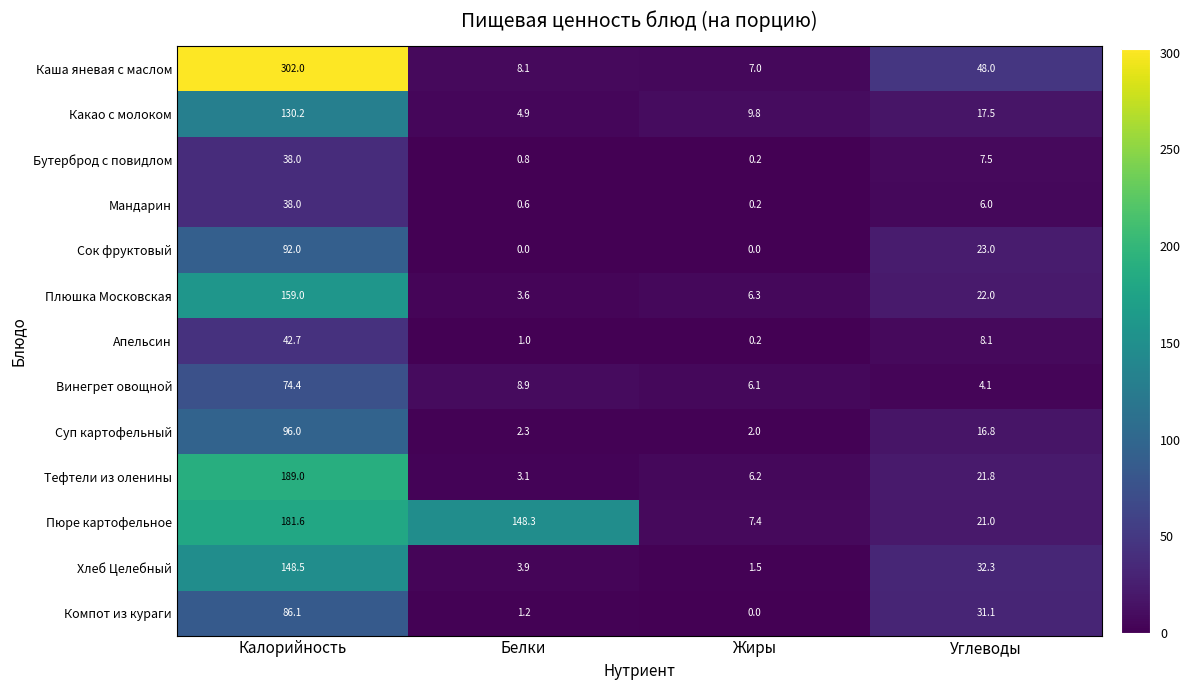

What is the sum of all Апельсин values?

52.0